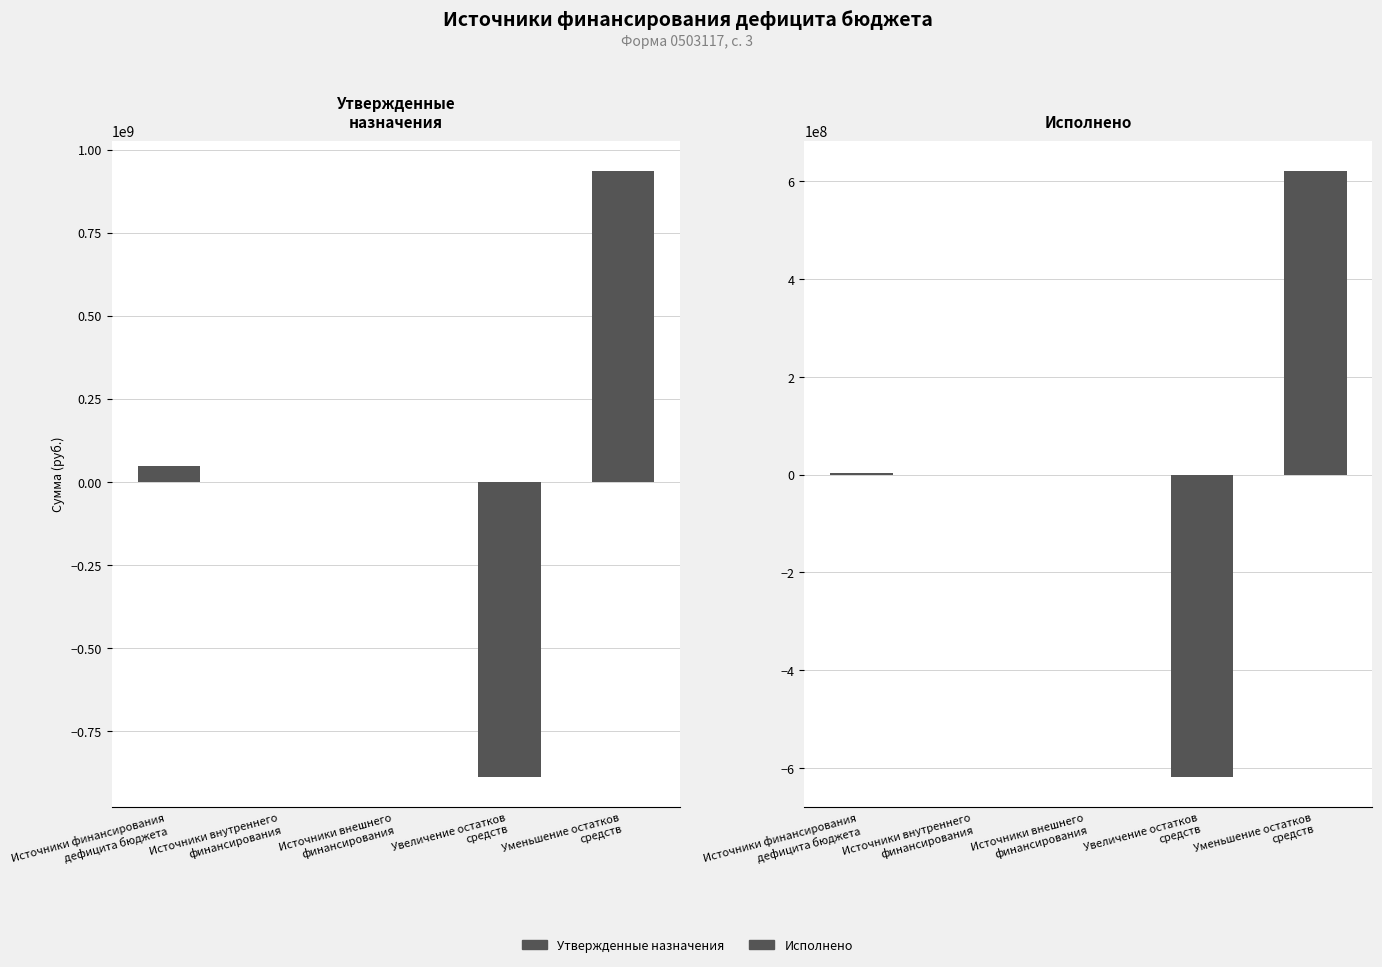

How many groups of bars are there?

5